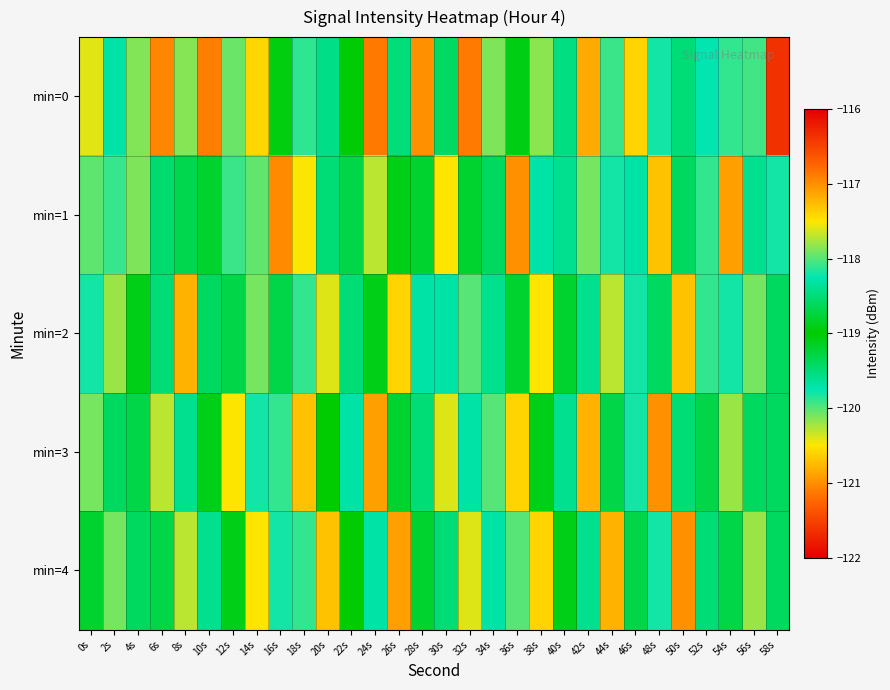

Between 20s and 2s, which is larger?

20s